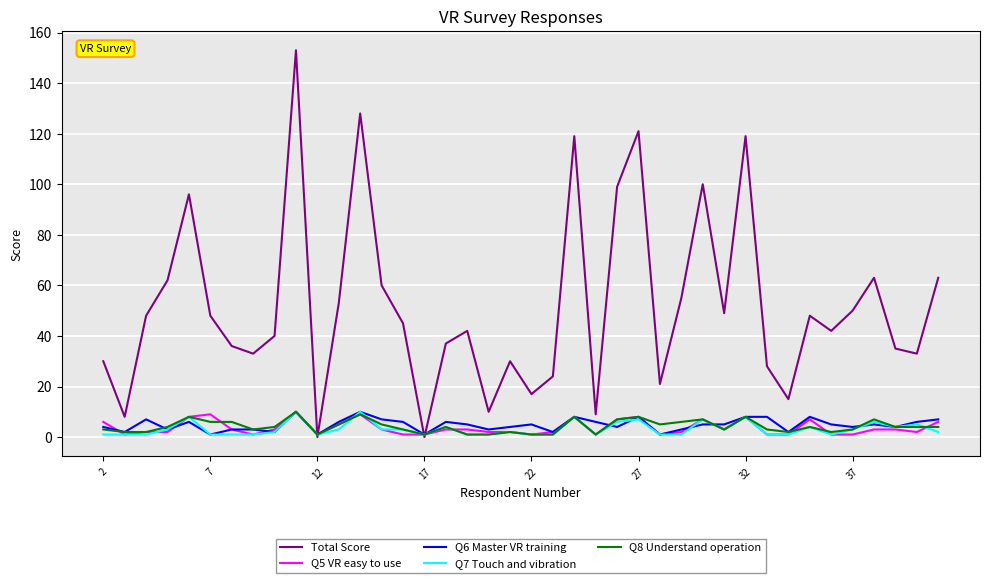

Reading left to right, transcribe all the data shown in this chart.

Total Score: 30	8	48	62	96	48	36	33	40	153	0	53	128	60	45	0	37	42	10	30	17	24	119	9	99	121	21	55	100	49	119	28	15	48	42	50	63	35	33	63
Q5 VR easy to use: 6	1	2	2	8	9	3	1	3	10	1	5	9	3	1	1	3	3	2	2	1	2	8	1	7	8	1	2	7	3	8	1	1	7	1	1	3	3	2	6
Q6 Master VR training: 4	2	7	3	6	1	3	3	2	10	1	6	10	7	6	1	6	5	3	4	5	2	8	6	4	8	1	3	5	5	8	8	2	8	5	4	5	4	6	7
Q7 Touch and vibration: 1	1	1	3	8	1	1	1	2	10	1	3	10	3	3	1	4	1	1	2	1	1	8	1	6	7	1	1	7	3	8	1	1	4	1	3	6	4	5	2
Q8 Understand operation: 3	2	2	4	8	6	6	3	4	10	1	5	9	5	3	1	4	1	1	2	1	1	8	1	7	8	5	6	7	3	8	3	2	4	2	3	7	4	4	4